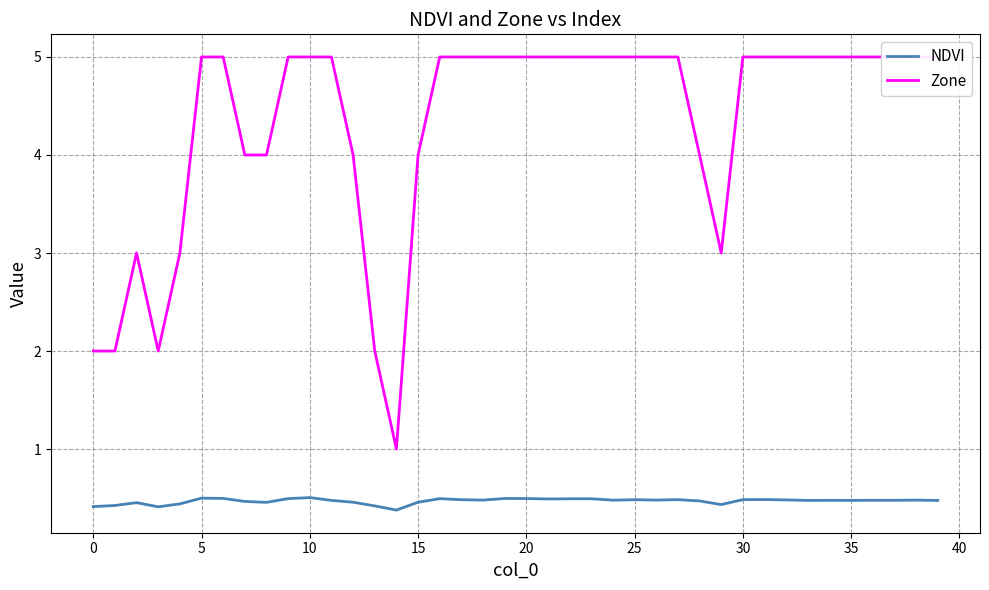

Is it true that NDVI equals 0.4 at 14?

True